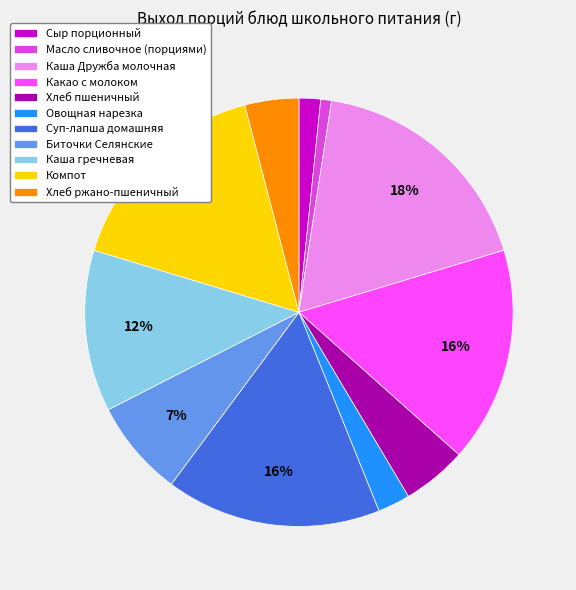

Do Масло сливочное (порциями) and Овощная нарезка together represent more than half of the pie?

No